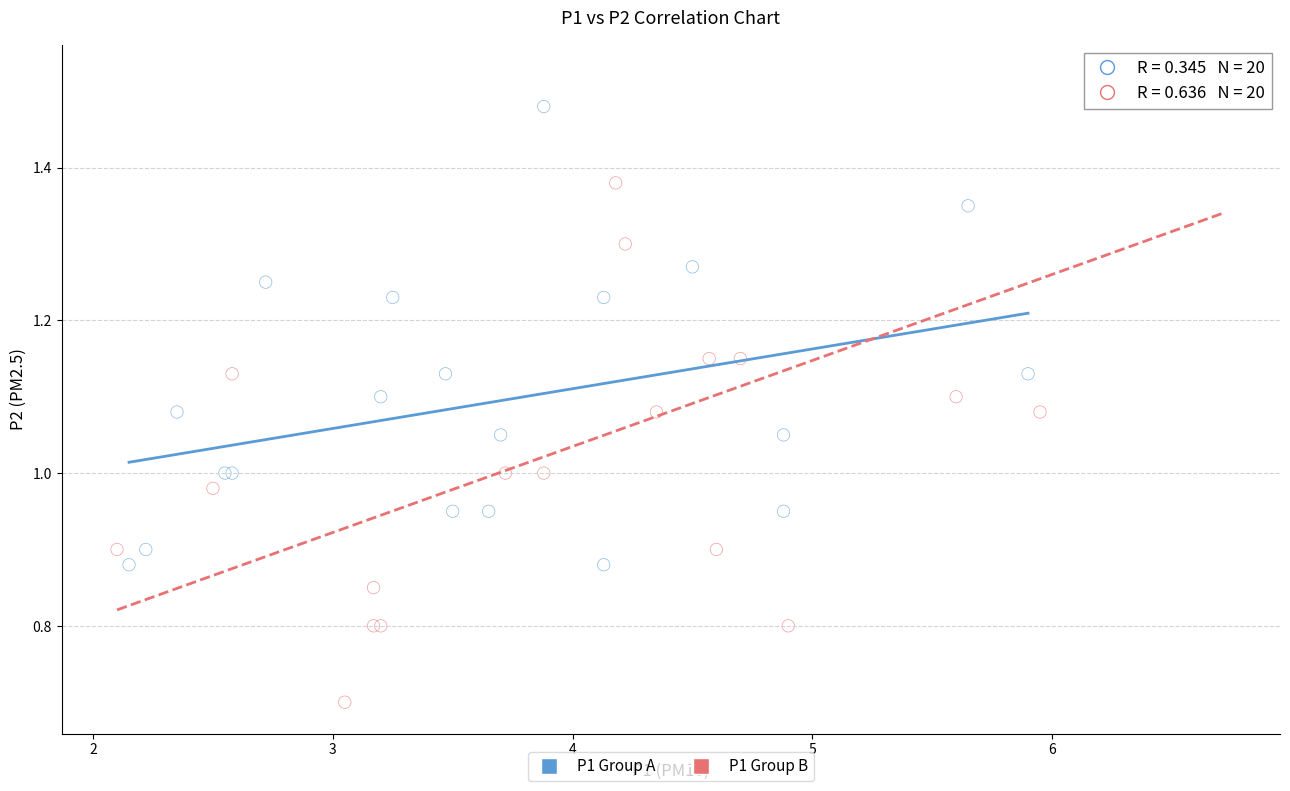

Which series contains the lowest Y value?

P1 Group B